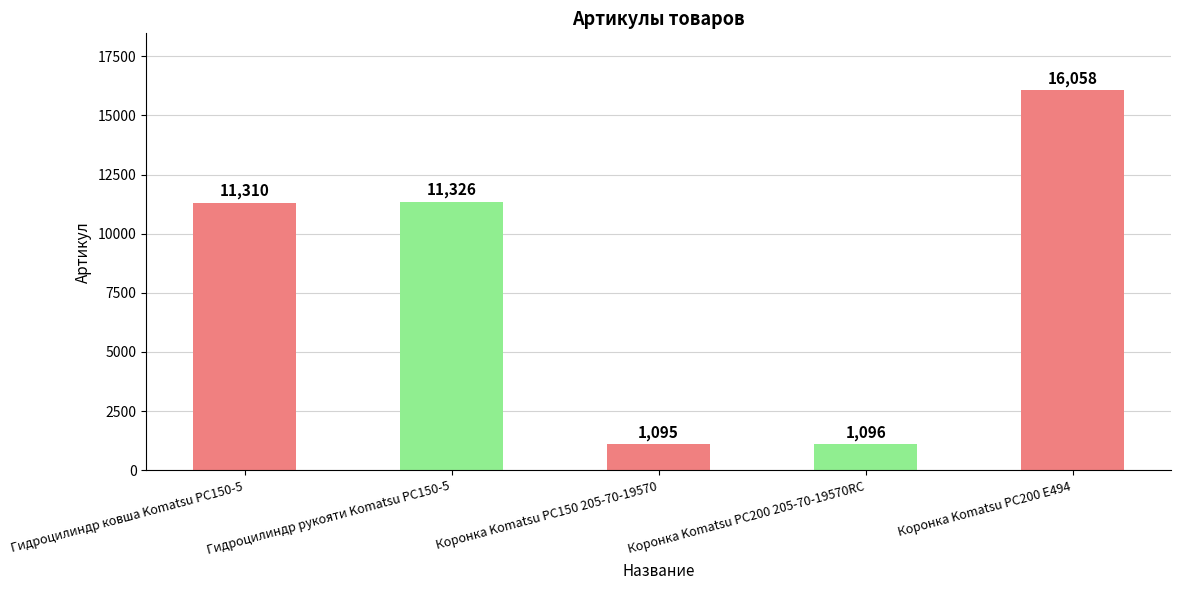

Rank the categories by value from highest to lowest.

Коронка Komatsu PC200 E494, Гидроцилиндр рукояти Komatsu PC150-5, Гидроцилиндр ковша Komatsu PC150-5, Коронка Komatsu PC200 205-70-19570RC, Коронка Komatsu PC150 205-70-19570